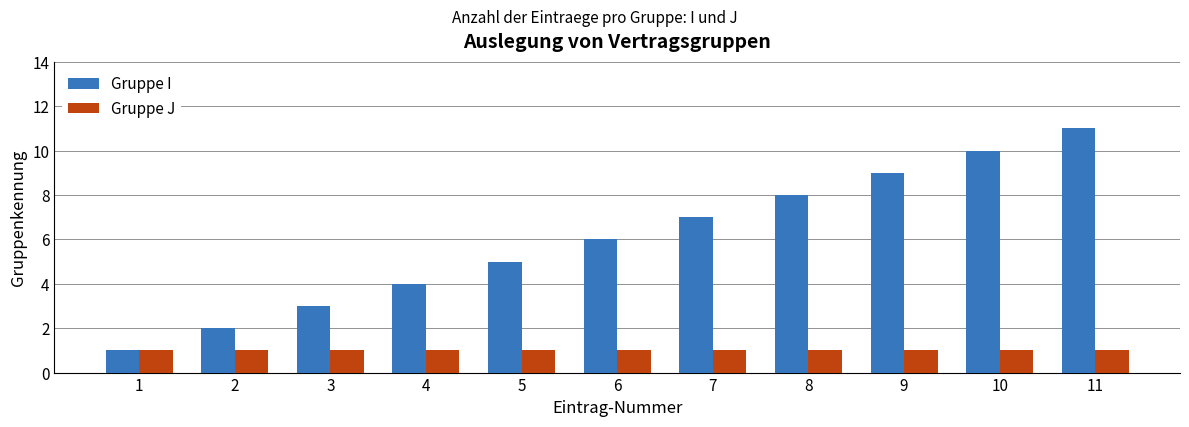

How many values in the Gruppe I series are below 6?

5